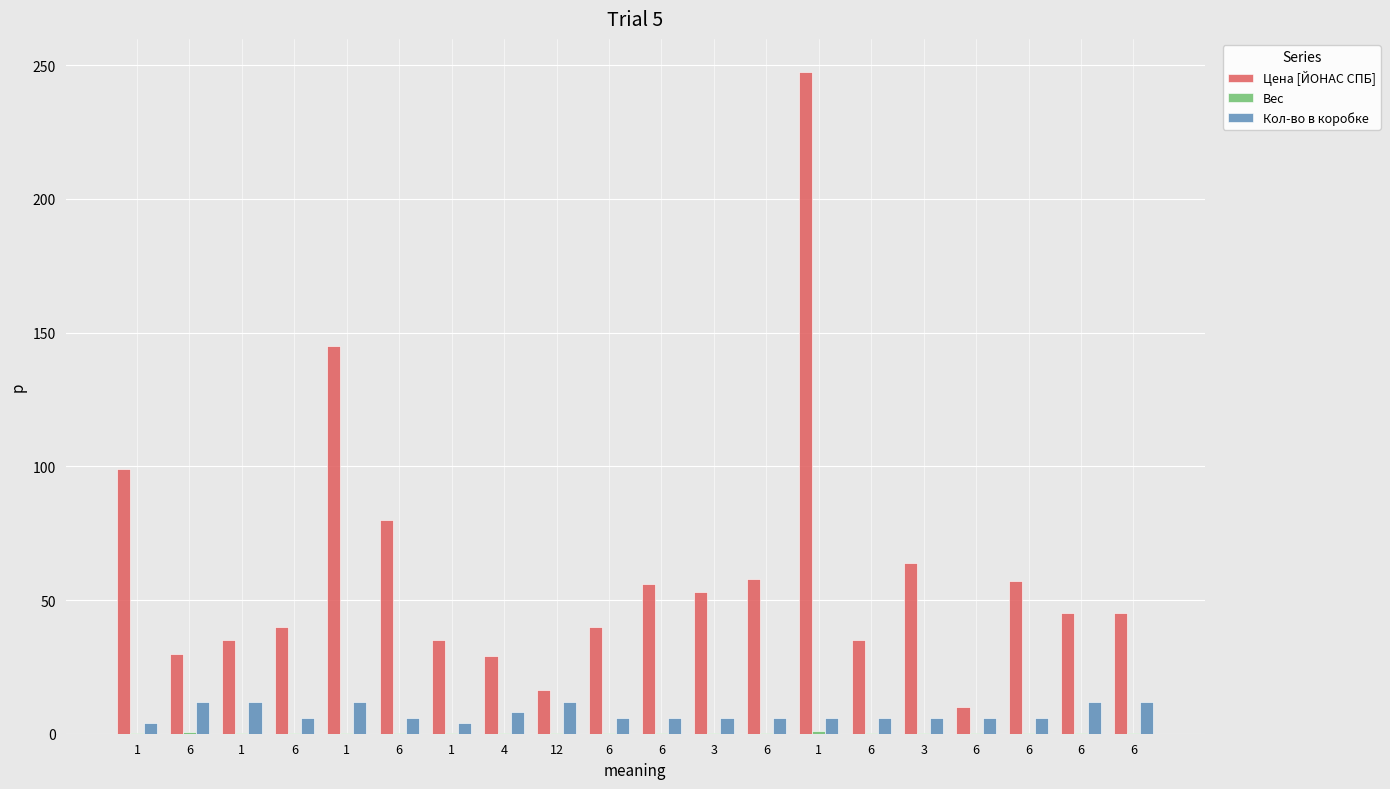

How many groups of bars are there?

20